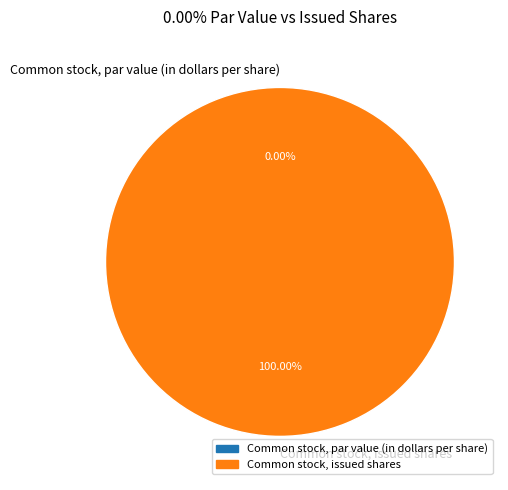

Is it true that Common stock, par value (in dollars per share) is 1% of the pie?

False